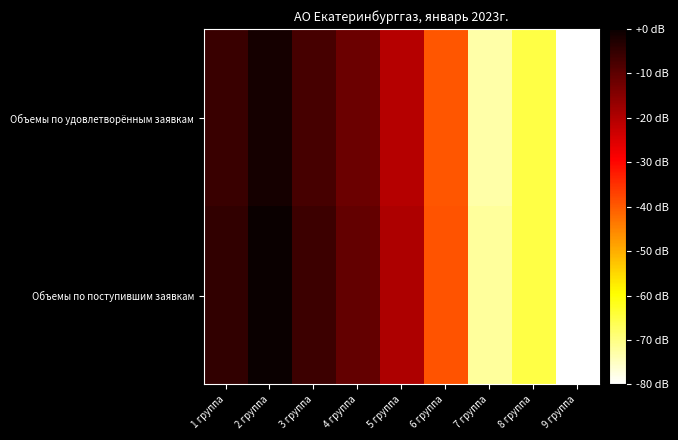

How many data points does each series have?

9